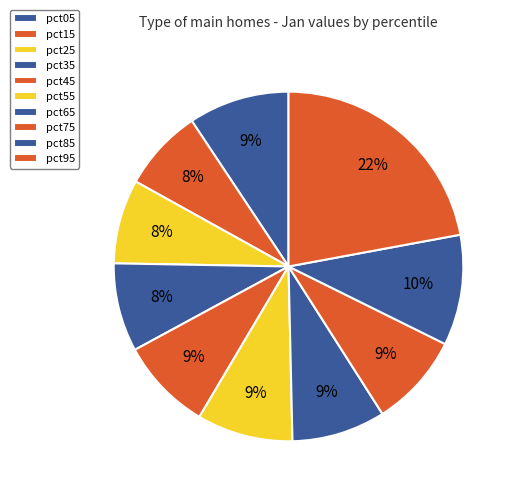

How many segments does this pie chart have?

10